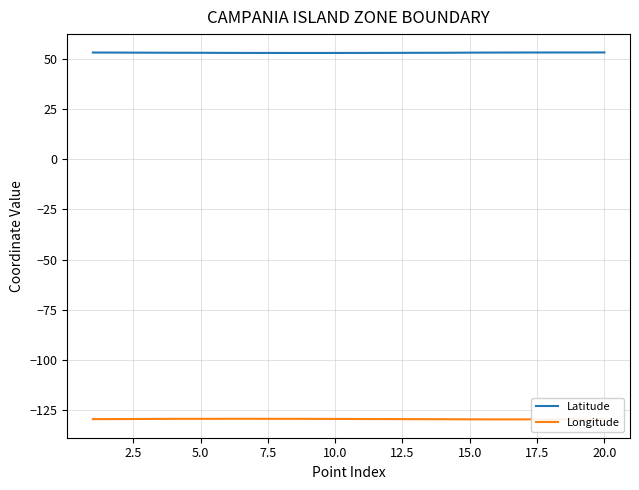

What is the highest value of the Longitude series?

-129.3